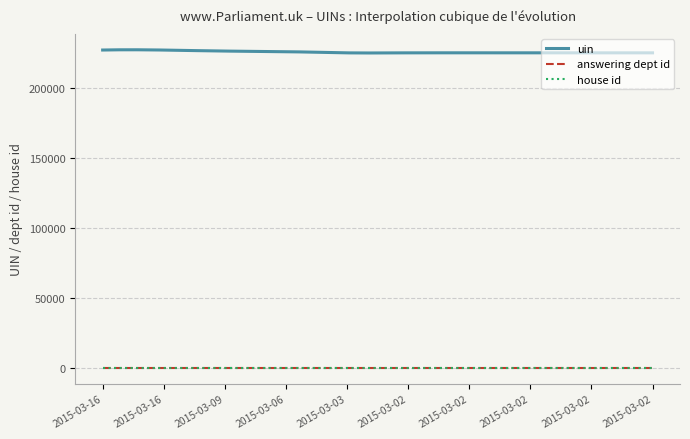

What is the average value of the house id series?

1.0